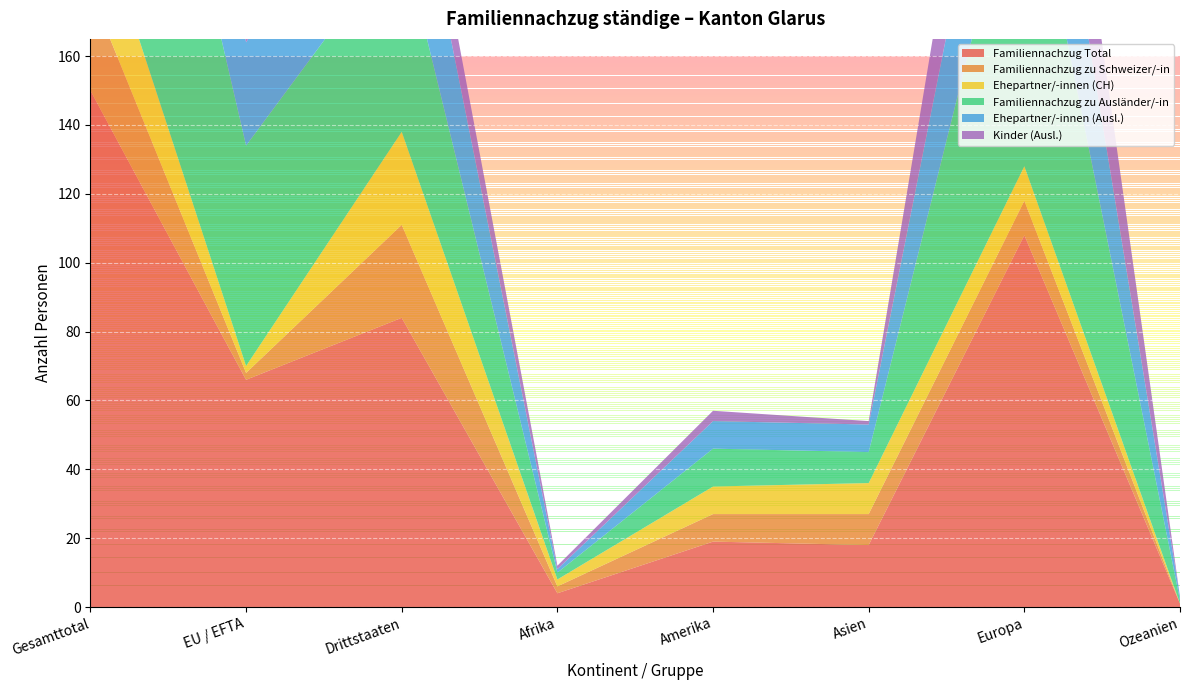

Reading right to left, extract all data points from this chart.

Familiennachzug Total: Ozeanien=1	Europa=108	Asien=18	Amerika=19	Afrika=4	Drittstaaten=84	EU / EFTA=66	Gesamttotal=150
Familiennachzug zu Schweizer/-in: Ozeanien=0	Europa=10	Asien=9	Amerika=8	Afrika=2	Drittstaaten=27	EU / EFTA=2	Gesamttotal=29
Ehepartner/-innen (CH): Ozeanien=0	Europa=10	Asien=9	Amerika=8	Afrika=2	Drittstaaten=27	EU / EFTA=2	Gesamttotal=29
Familiennachzug zu Ausländer/-in: Ozeanien=1	Europa=98	Asien=9	Amerika=11	Afrika=2	Drittstaaten=57	EU / EFTA=64	Gesamttotal=121
Ehepartner/-innen (Ausl.): Ozeanien=1	Europa=53	Asien=8	Amerika=8	Afrika=1	Drittstaaten=41	EU / EFTA=30	Gesamttotal=71
Kinder (Ausl.): Ozeanien=0	Europa=45	Asien=1	Amerika=3	Afrika=1	Drittstaaten=16	EU / EFTA=34	Gesamttotal=50